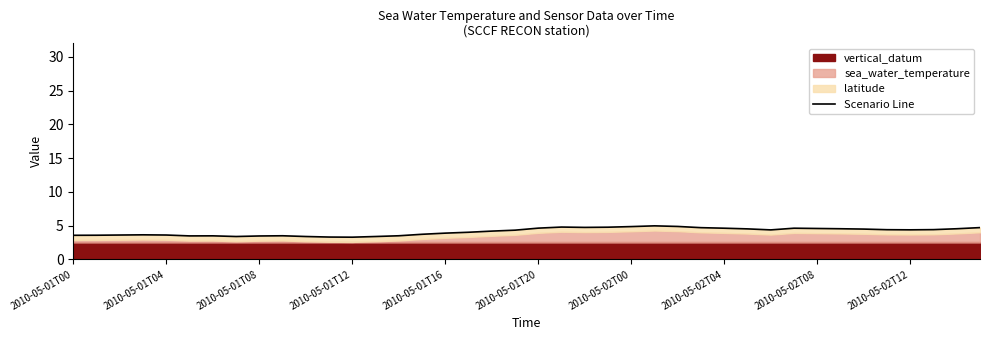

At which label is the value closest to 4?

17